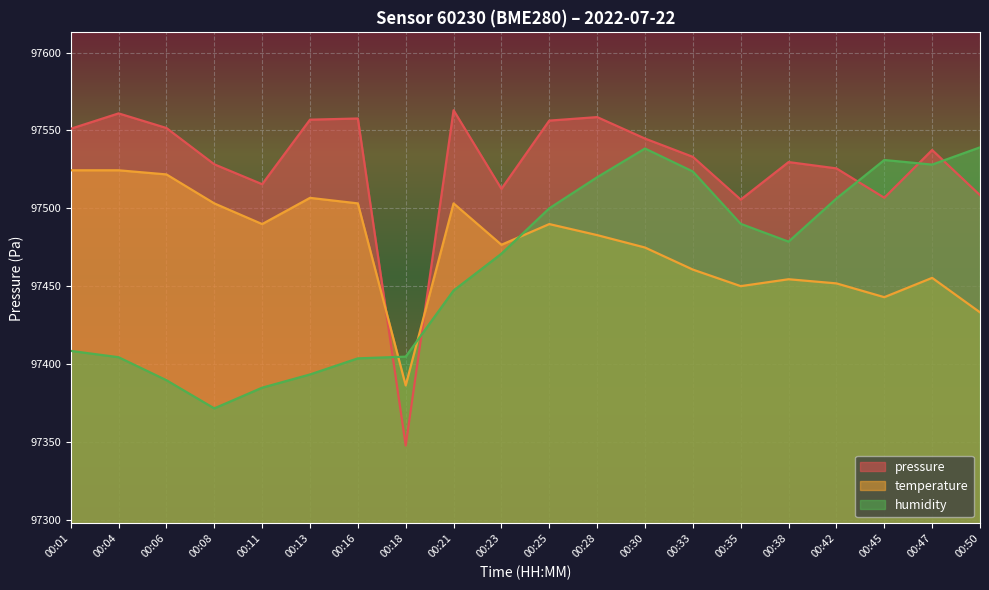

At which category is the sum across all series the highest?

00:28